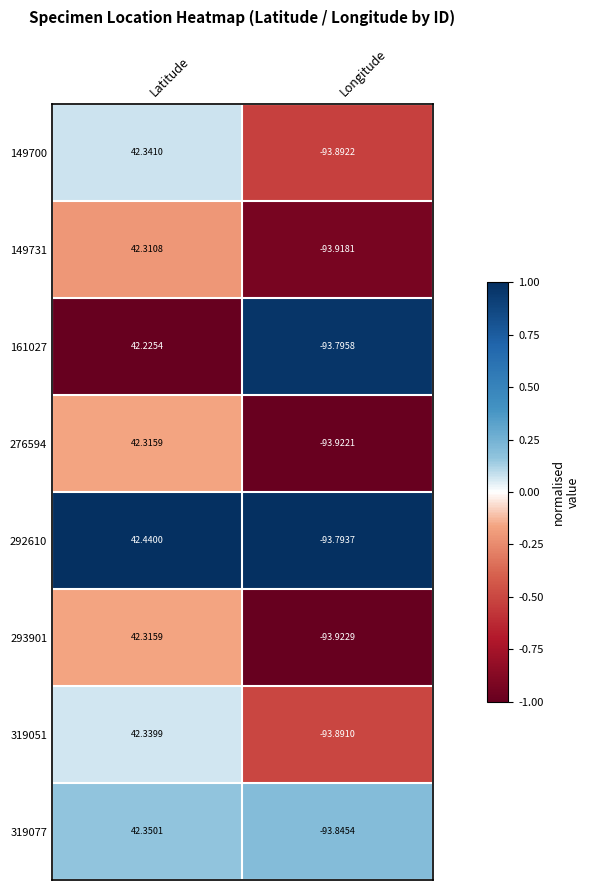

At how many categories does at least one series exceed 0?

1